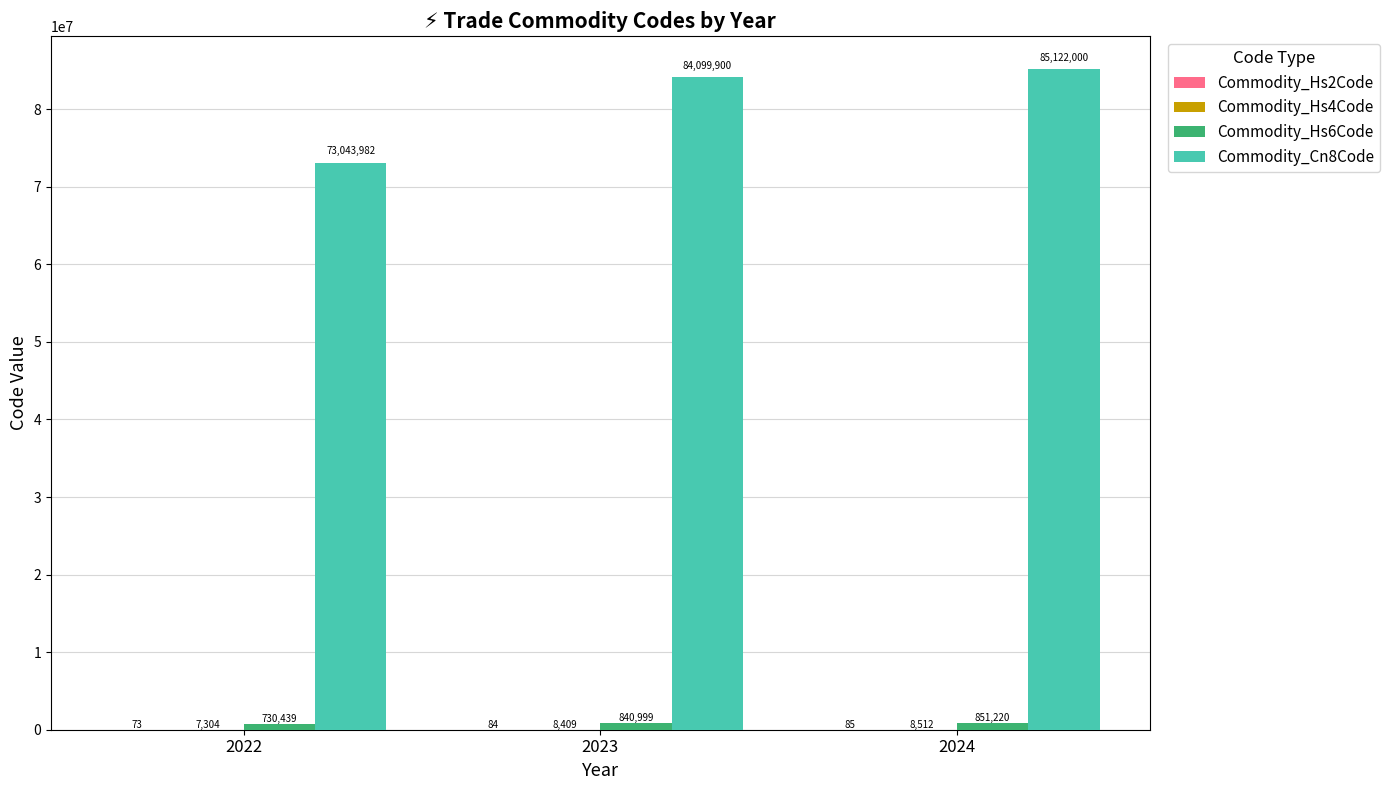

Which category has the highest value in the Commodity_Cn8Code series?

2024